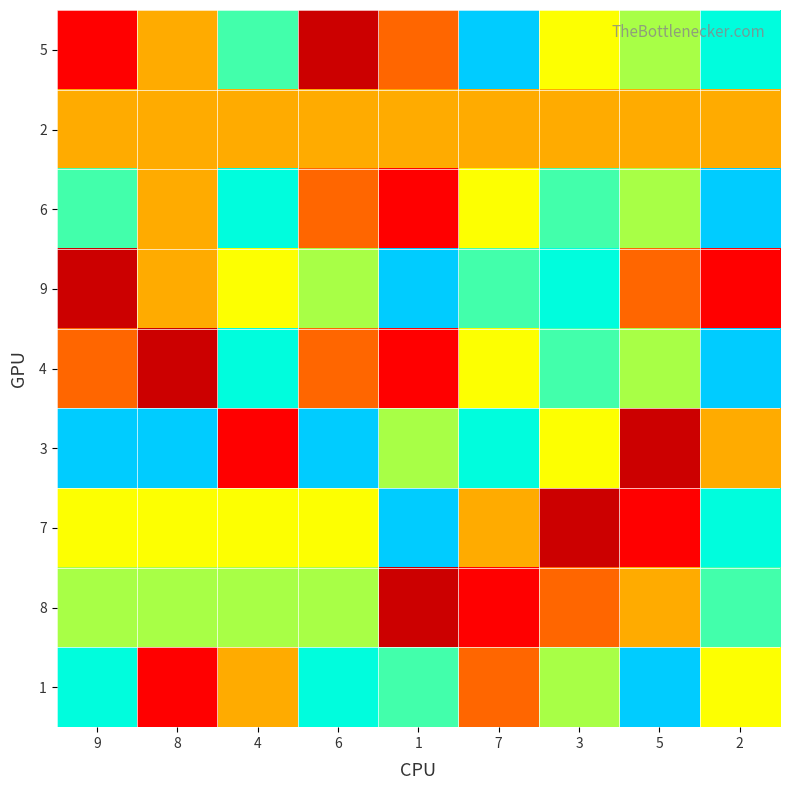

Between 3 and 6, which is larger?

3